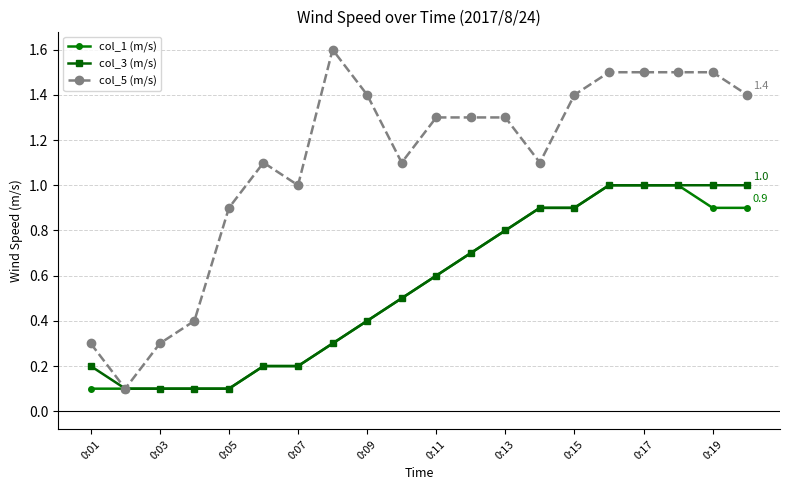

What is the value of the col_3 (m/s) point at the 14th from the left?

0.9